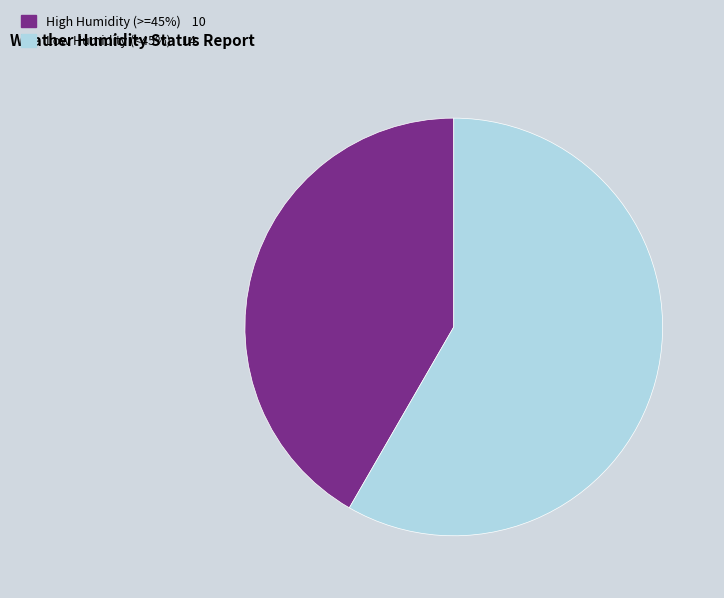

Is there a majority slice in this chart?

Yes